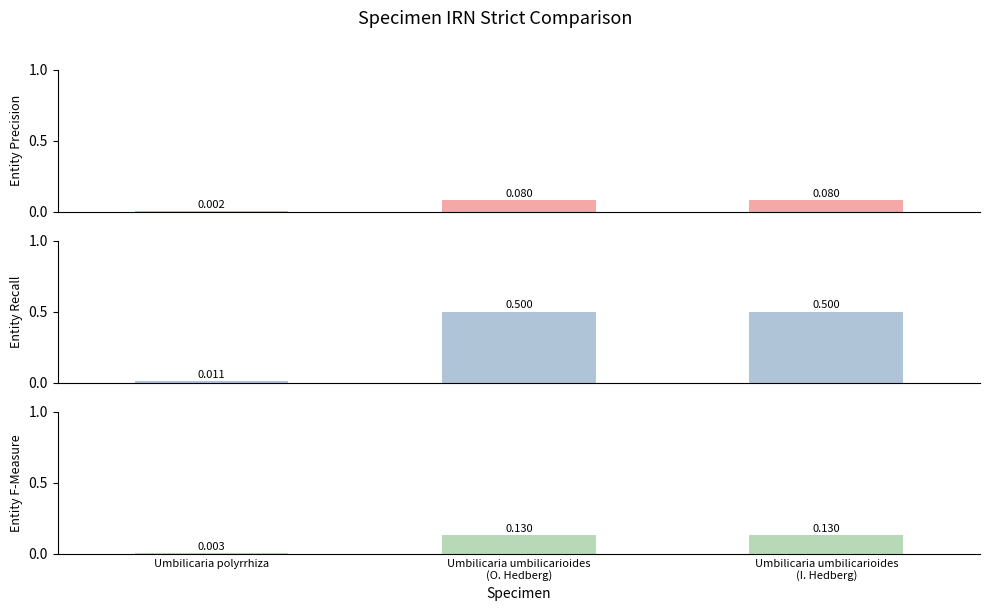

True or false: IRN (scaled precision) has a value of 0.1 at Umbilicaria umbilicarioides
(O. Hedberg).

True